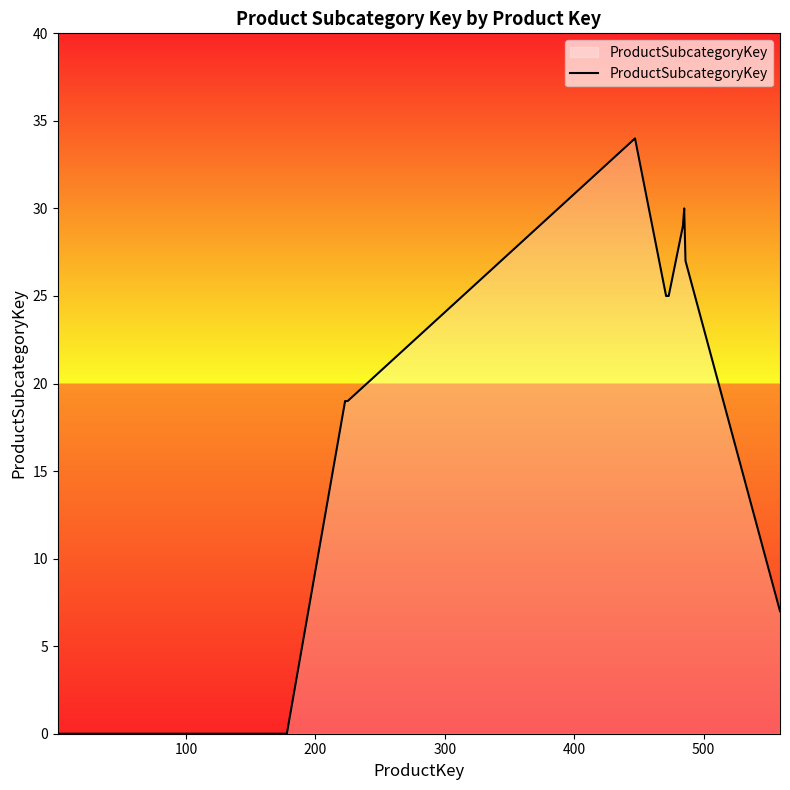

What is the maximum value shown in the chart?

34